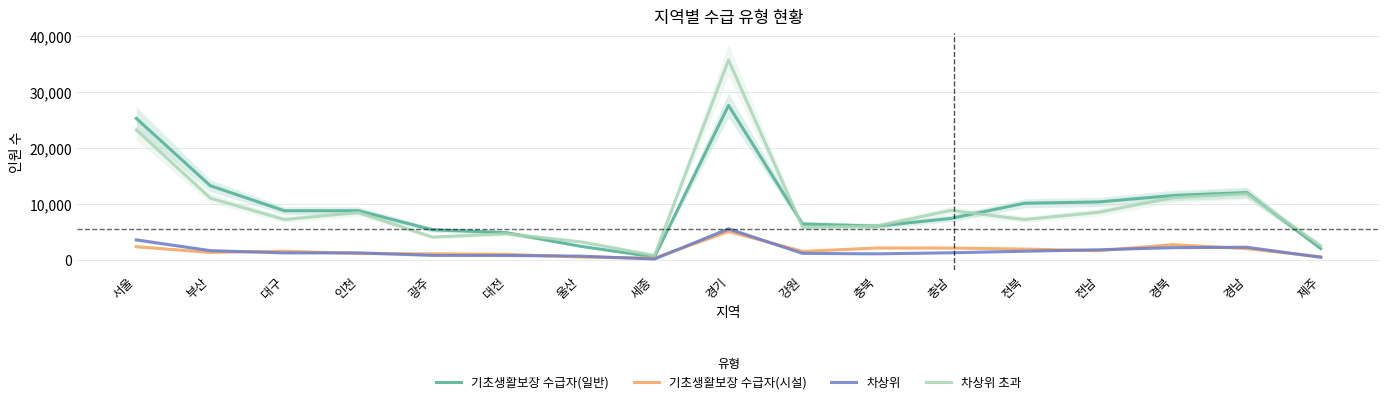

At which category does 기초생활보장 수급자(시설) reach its first local valley?

부산